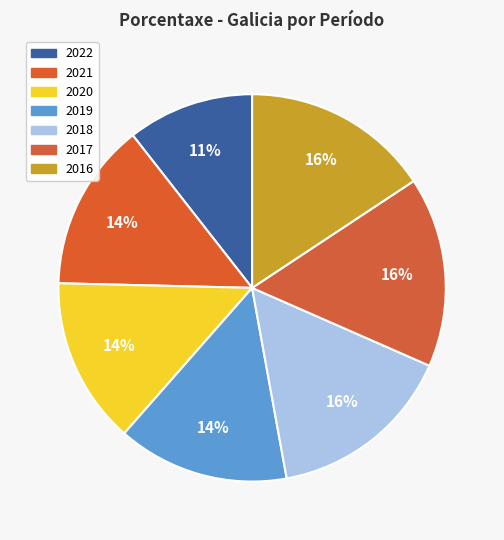

Is it true that 2021 is 14% of the pie?

True